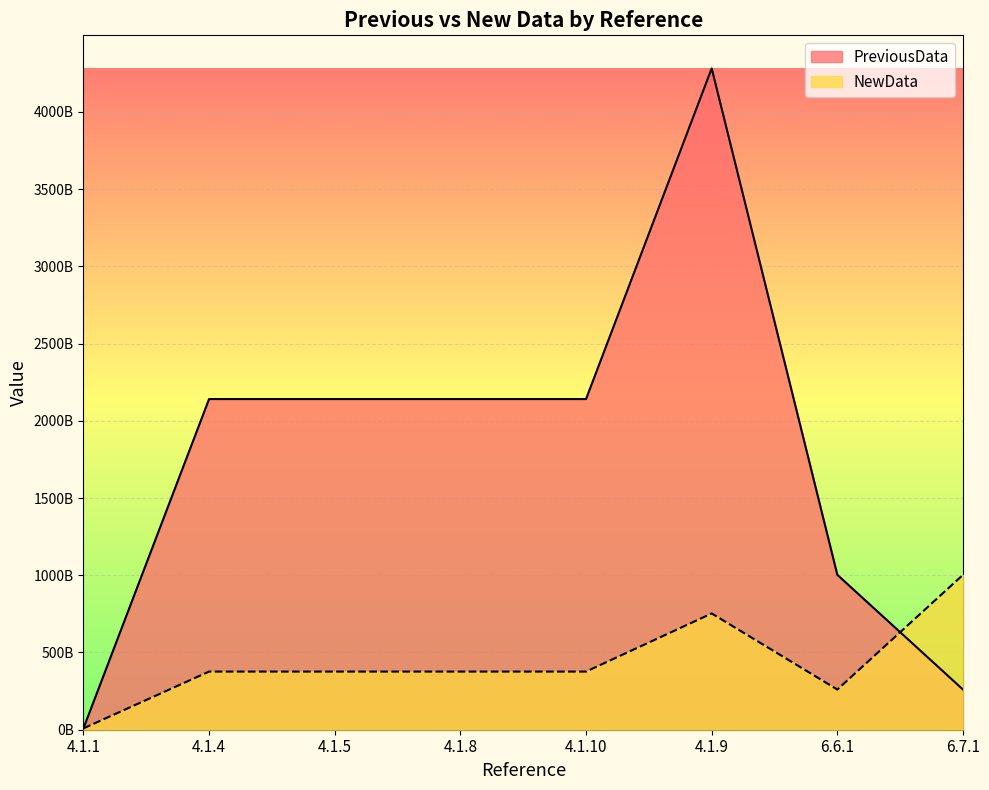

Where is the first local maximum for PreviousData?

4.1.9